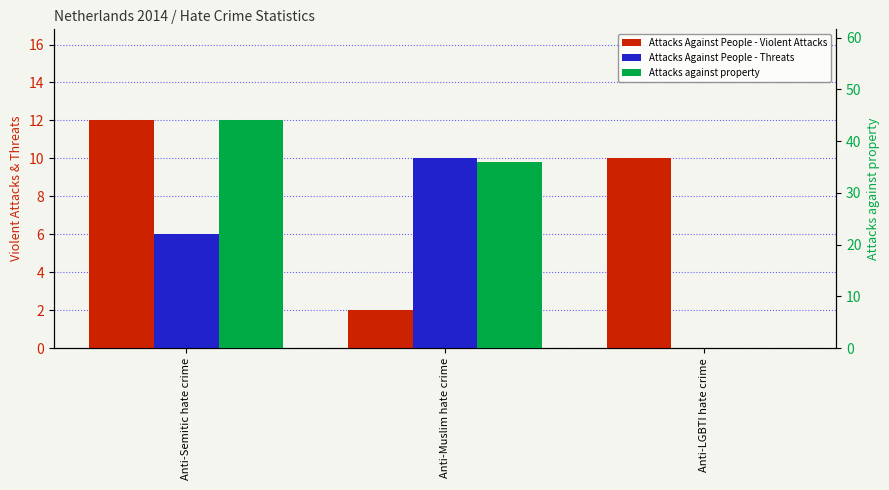

True or false: Attacks Against People - Violent Attacks has a value of 2 at Anti-Muslim hate crime.

True